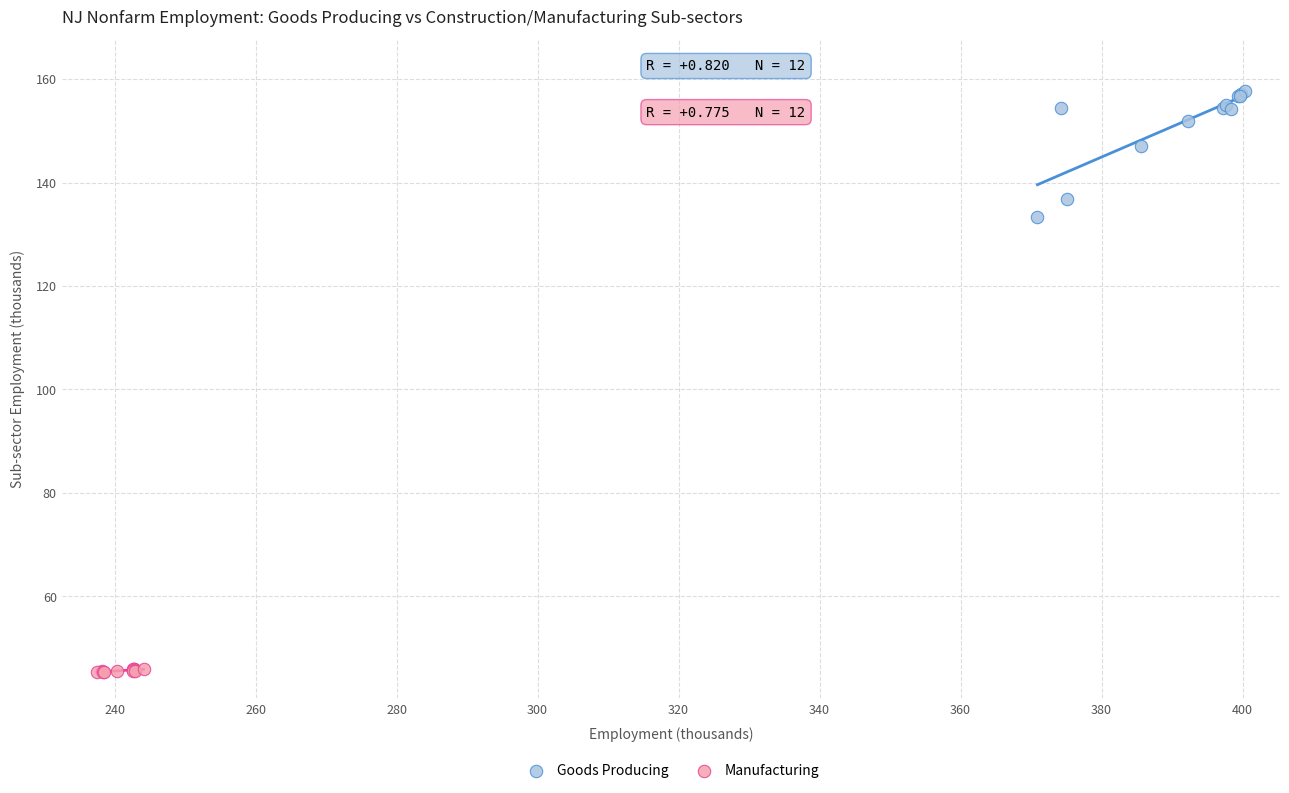

Which series has the largest Y range (max minus min)?

Goods Producing